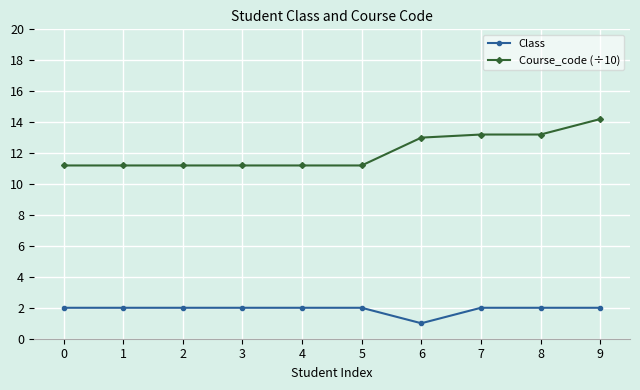

What is the sum of the Course_code (÷10) values at 8 and 3?

24.4